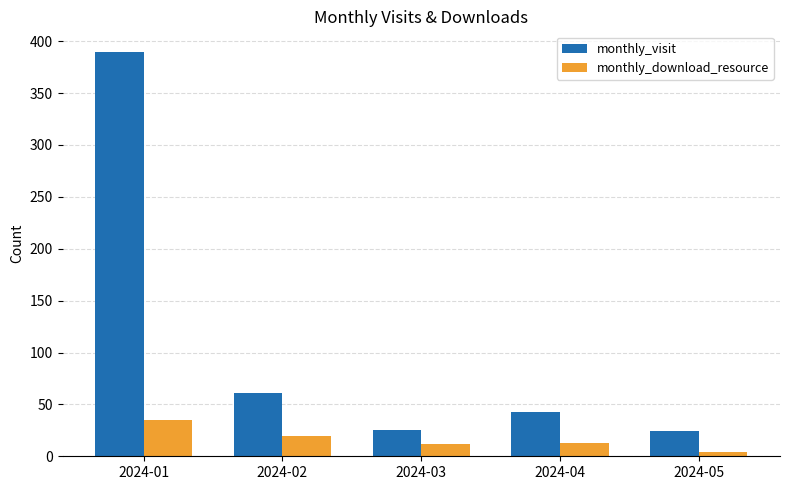

Which series has the widest spread of values?

monthly_visit